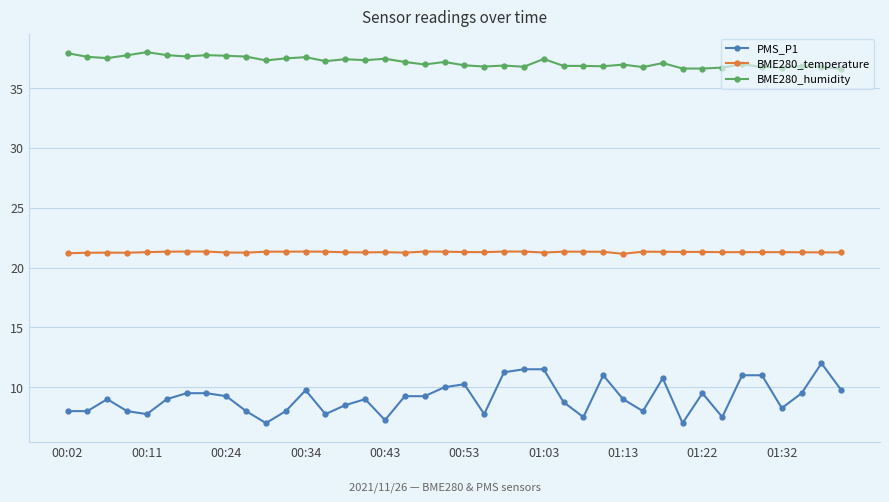

True or false: PMS_P1 and BME280_humidity cross at least once.

False